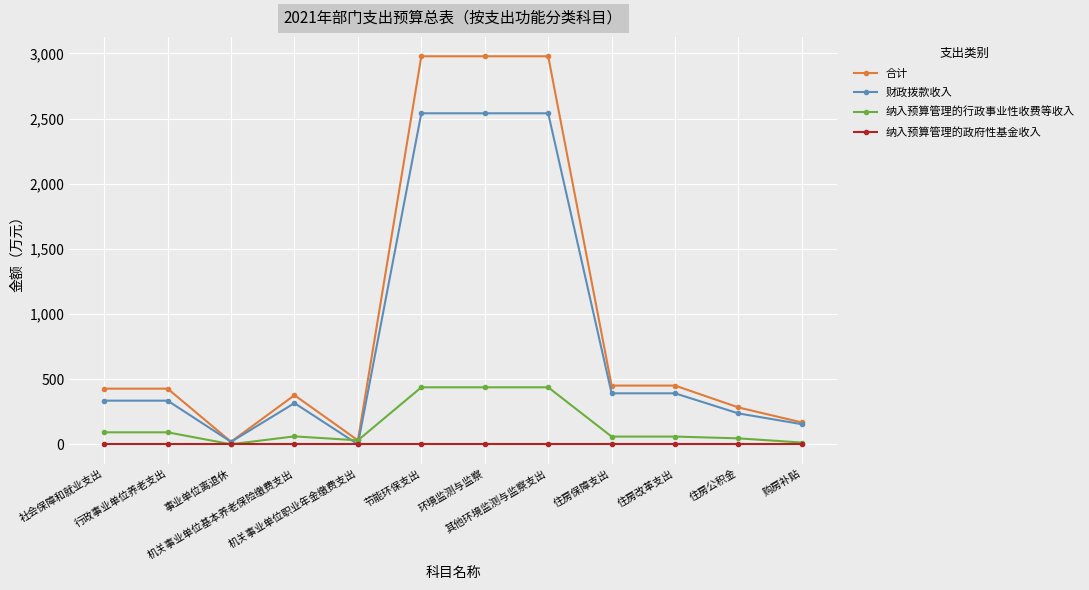

Which series has the largest range (max minus min)?

合计